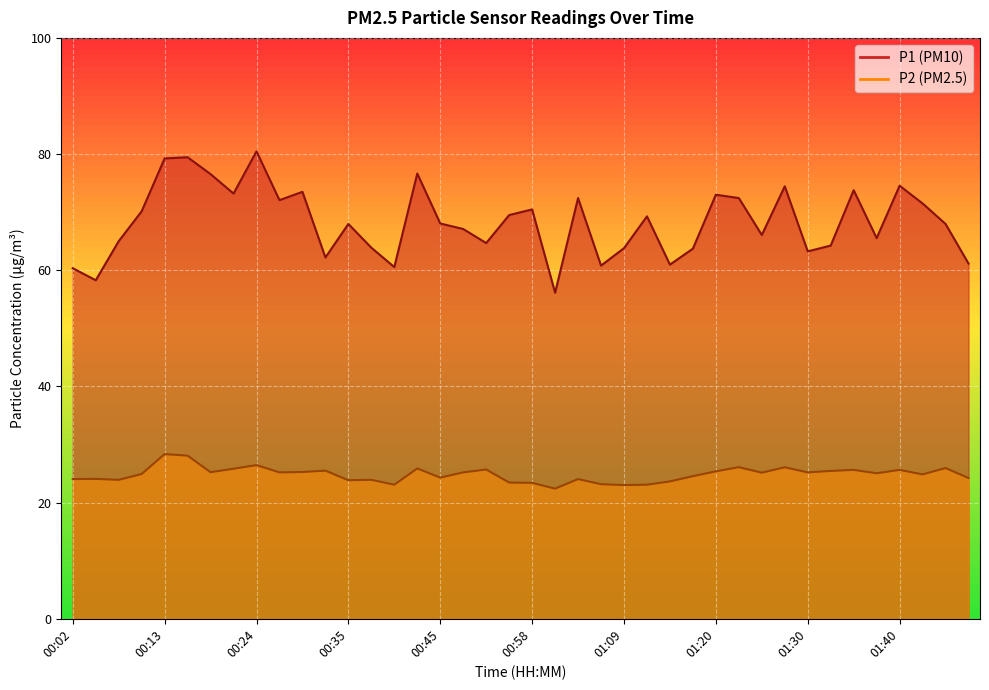

In P2, how many points are higher than both neighbors (excluding endpoints)?

13